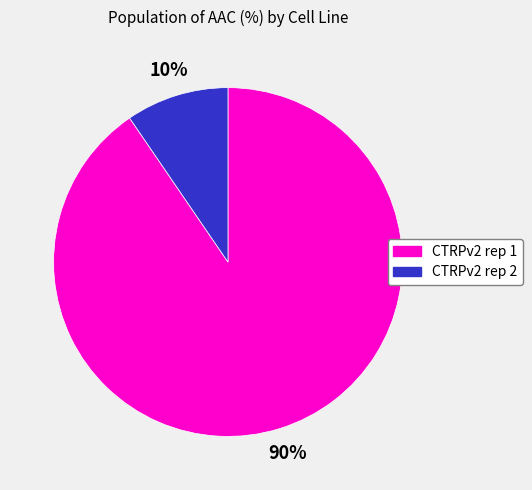

Between CTRPv2 rep 1 and CTRPv2 rep 2, which is larger?

CTRPv2 rep 1